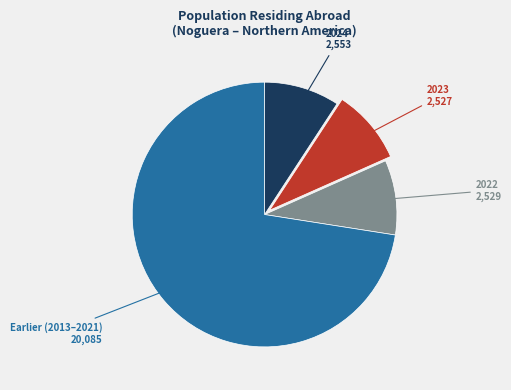

Does any single category account for the majority?

Yes